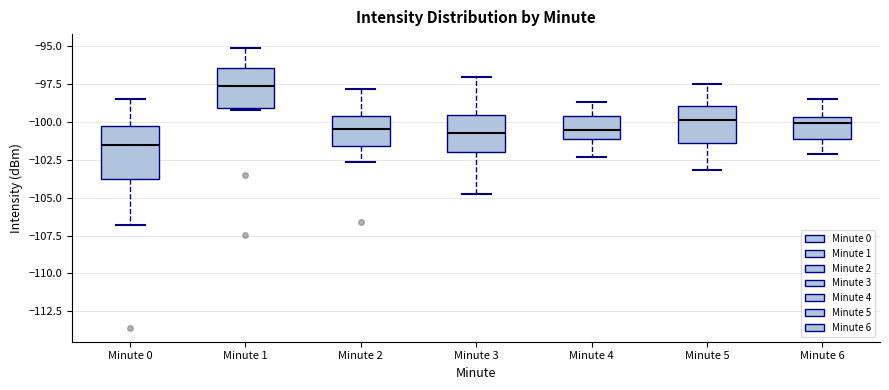

Where does the lower whisker of the box for Minute 6 end on the y-axis? The values are not printed on the chart, so give them approximately, as read against the axis.

-102.0